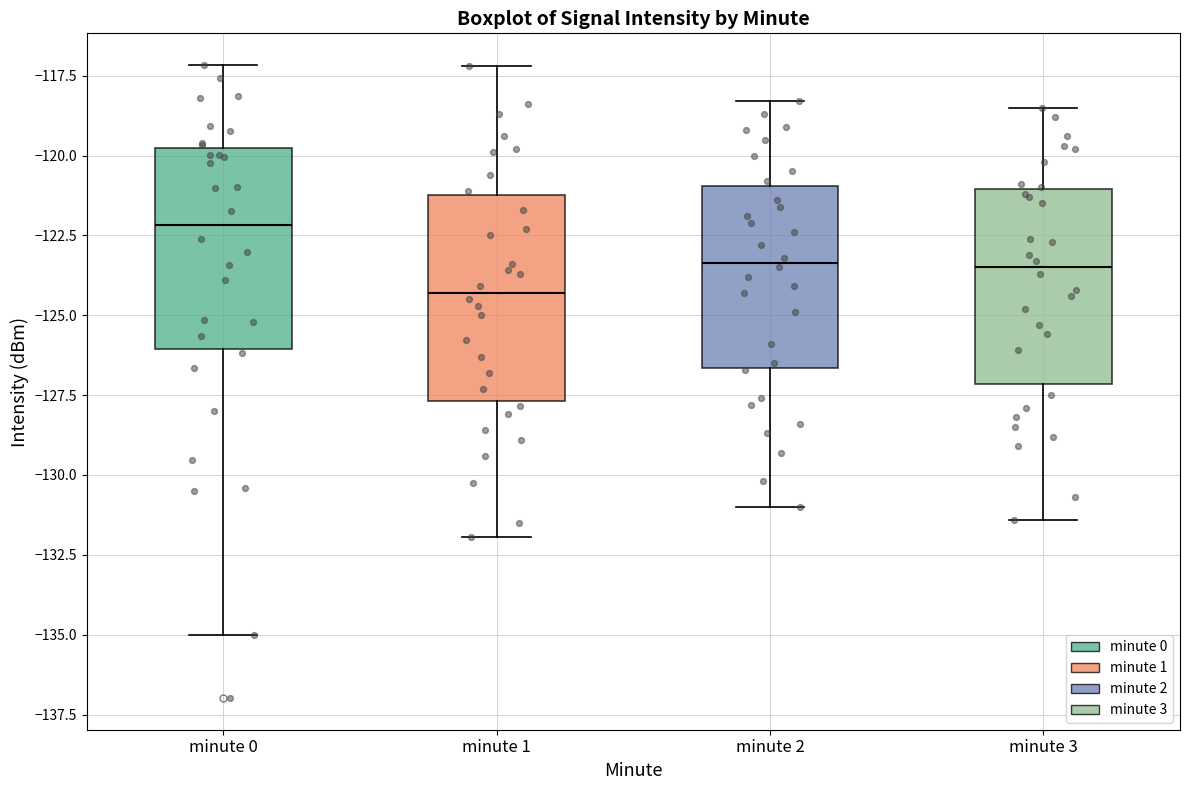

Reading left to right, read every box against the y-axis: the position of its median line, the range the box covers, and the ends of its whiskers. The values are not printed on the chart, so give them approximately, as read against the axis.

minute 0: median -122.0, box -126.0 to -120.0, whiskers -135.0 to -117.0
minute 1: median -124.5, box -127.5 to -121.0, whiskers -132.0 to -117.0
minute 2: median -123.5, box -126.5 to -121.0, whiskers -131.0 to -118.5
minute 3: median -123.5, box -127.0 to -121.0, whiskers -131.5 to -118.5